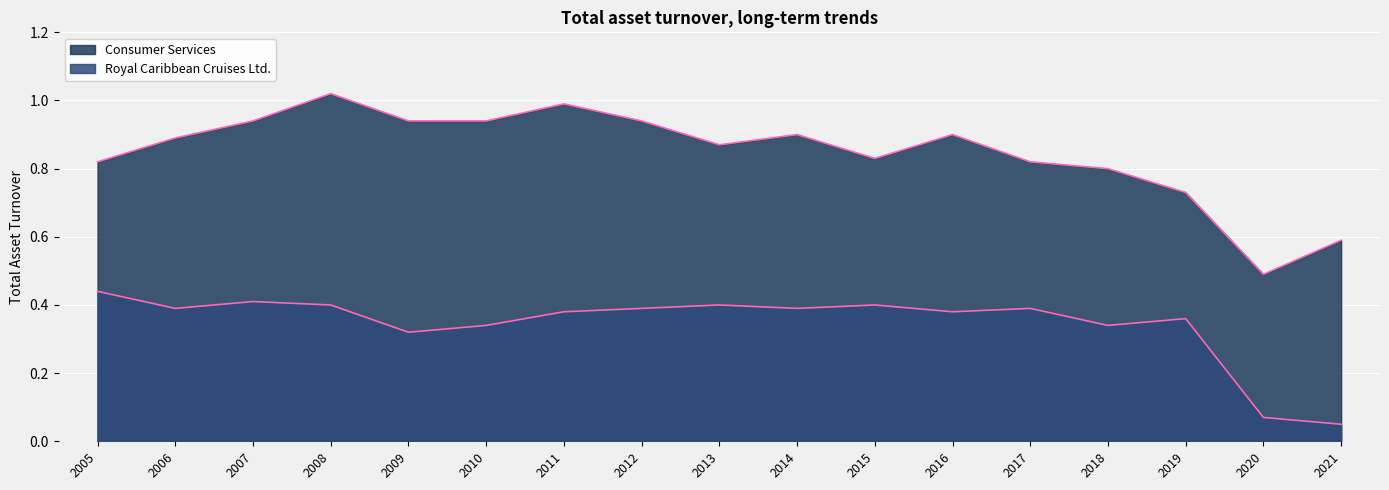

Rank the series at 2009 from highest to lowest value.

Consumer Services, Royal Caribbean Cruises Ltd.